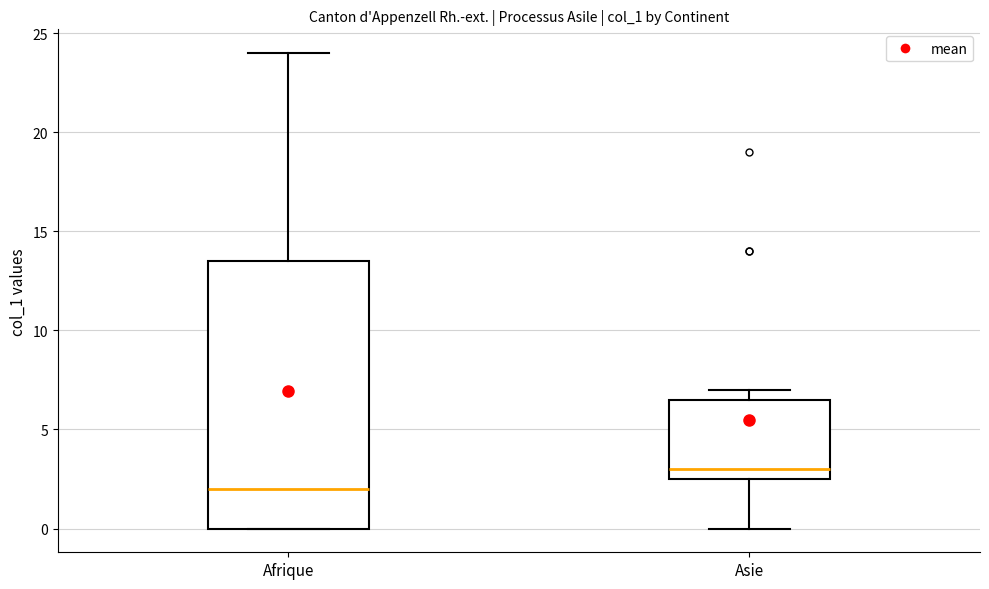

Reading left to right, read every box against the y-axis: the position of its median line, the range the box covers, and the ends of its whiskers. The values are not printed on the chart, so give them approximately, as read against the axis.

Afrique: median 2.0, box 0.0 to 13.5, whiskers 0.0 to 24.0
Asie: median 3.0, box 2.5 to 6.5, whiskers 0.0 to 7.0